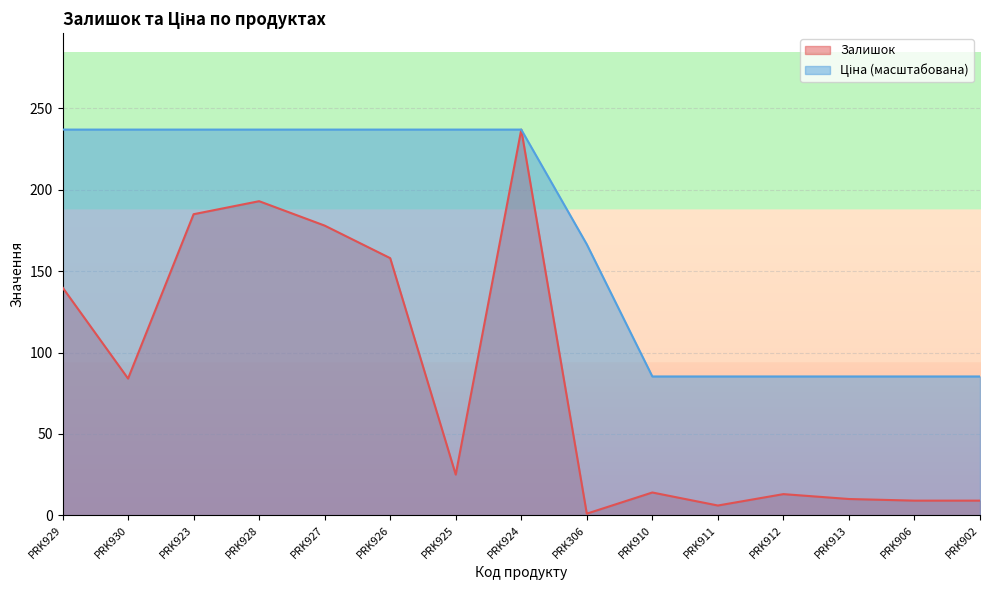

Which label corresponds to the largest value in the chart?

PRK924